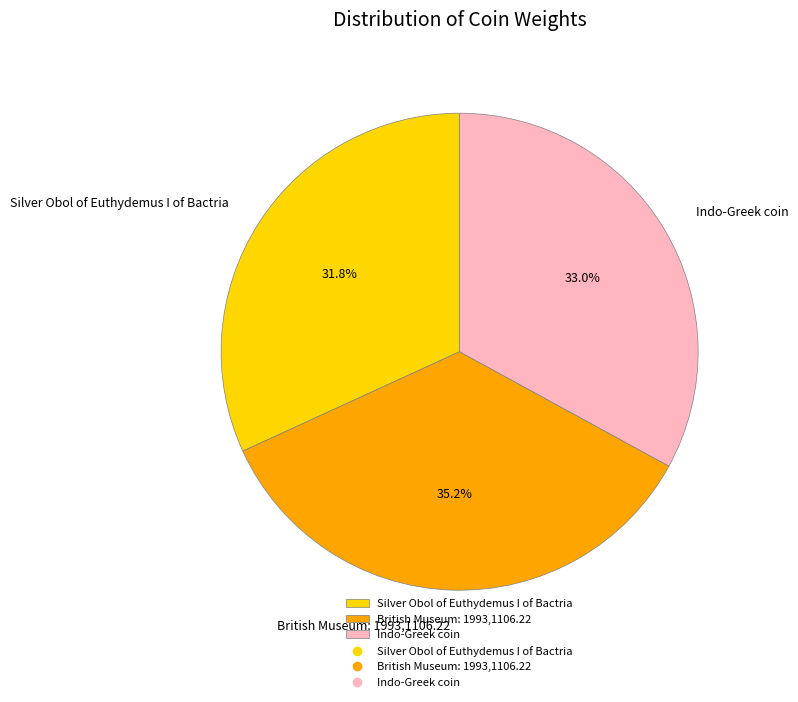

What is the smallest slice in the pie chart?

Silver Obol of Euthydemus I of Bactria